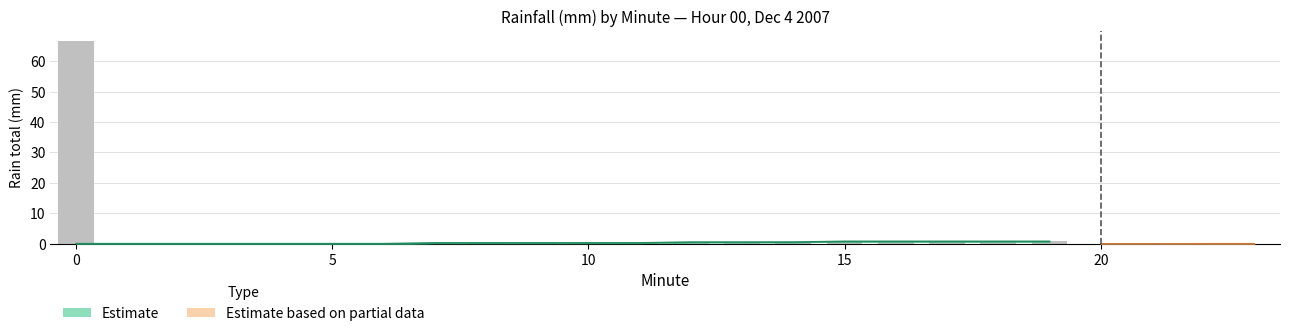

What is the sum of all values?

73.1